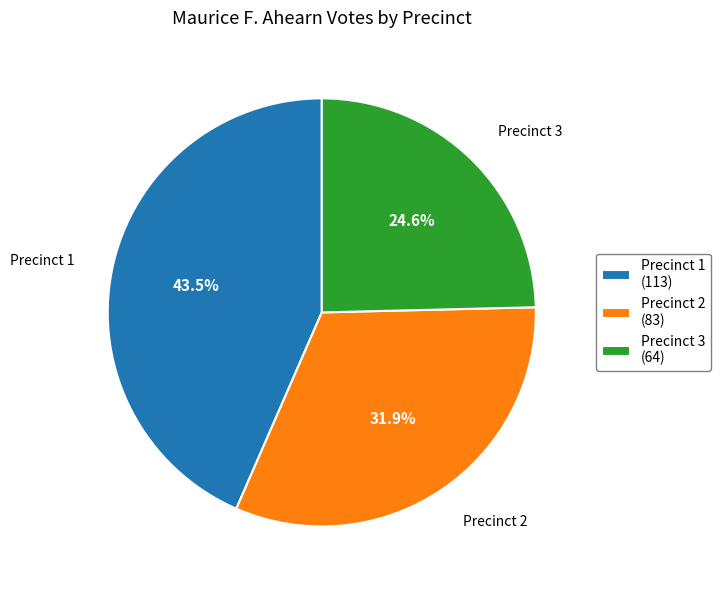

Which category has the smallest portion of the pie?

Precinct 3 (64)